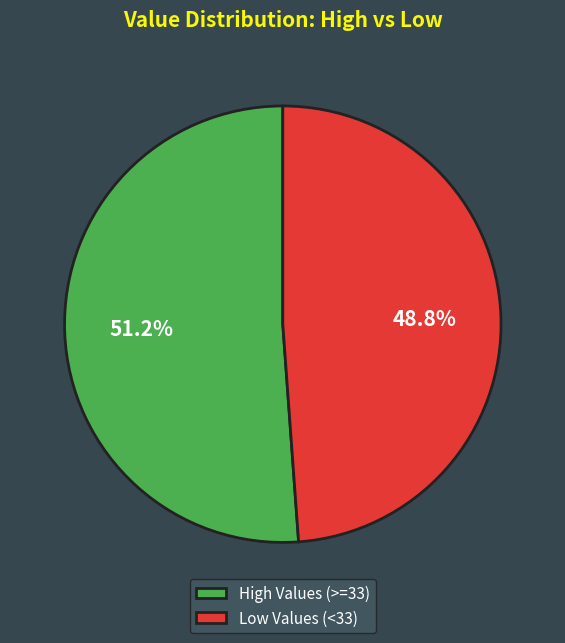

How many slices are in this pie chart?

2